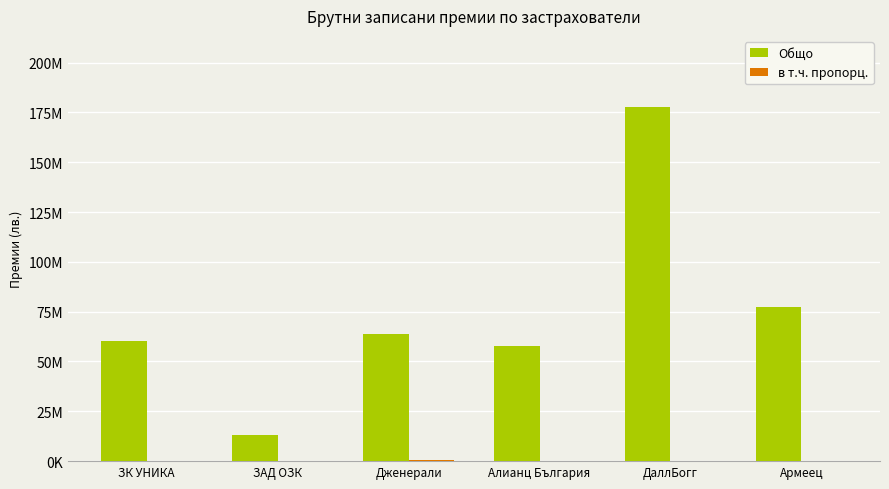

What is the difference between the maximum and minimum values in the Общо series?

164441861.5